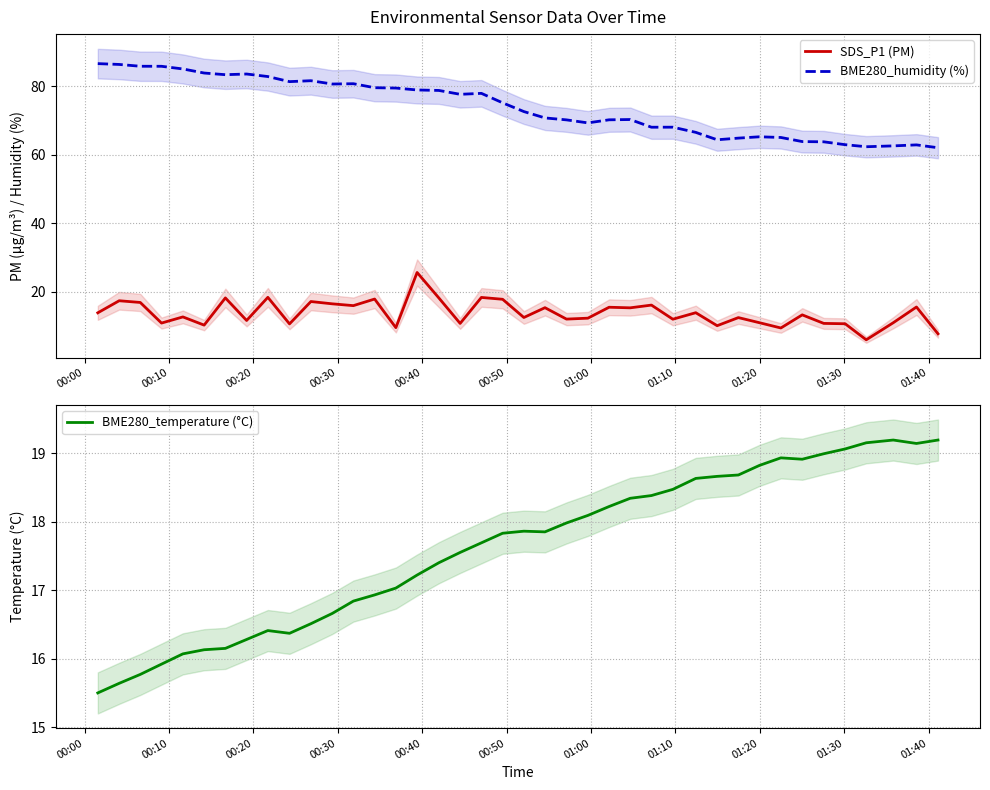

What is the maximum value for BME280_humidity (%)?

86.7